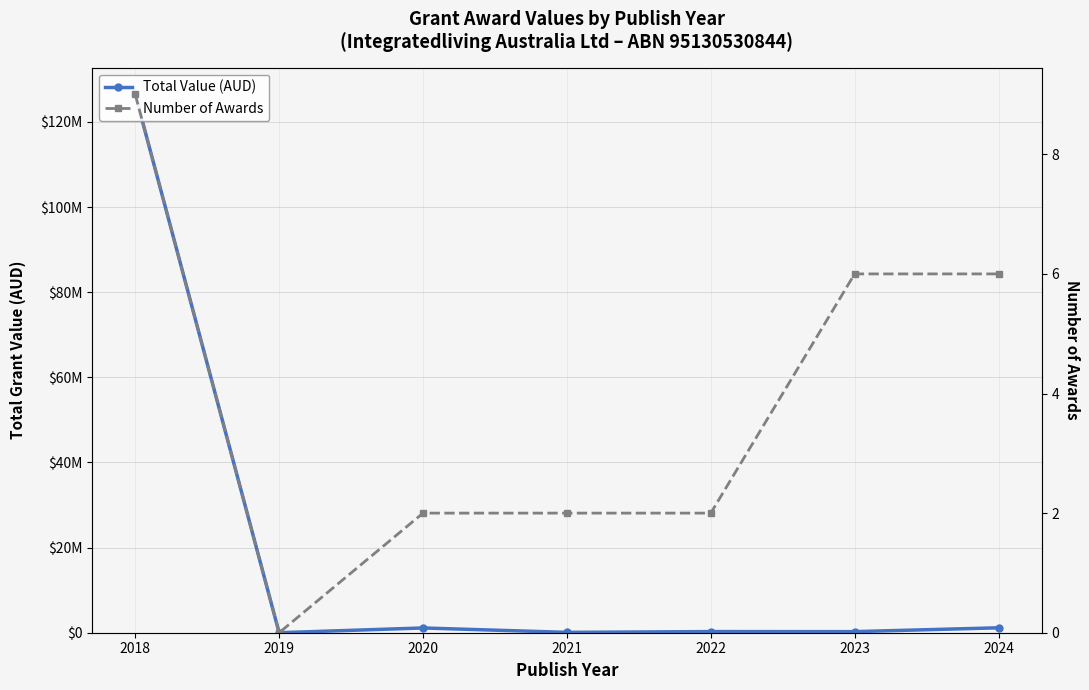

Does the chart display data point markers on the line(s)?

Yes